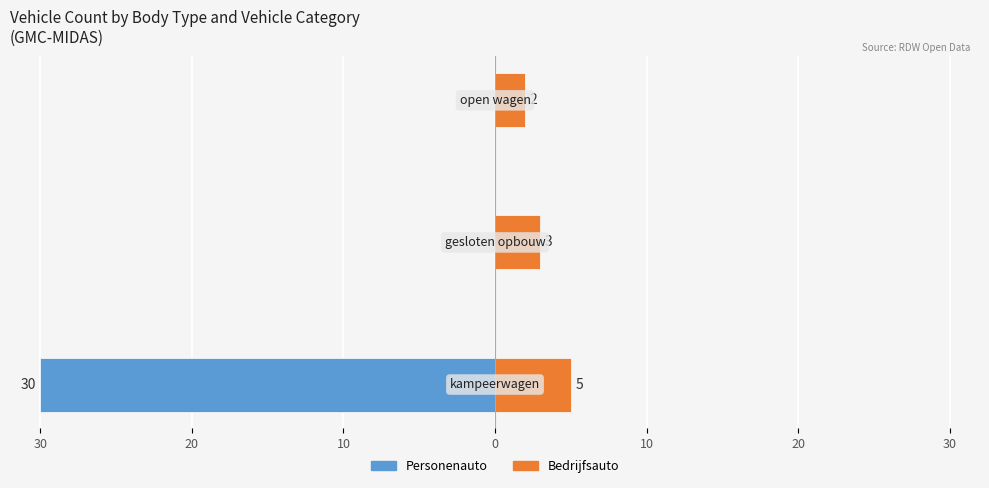

Between 30 and 20, which is larger?

20